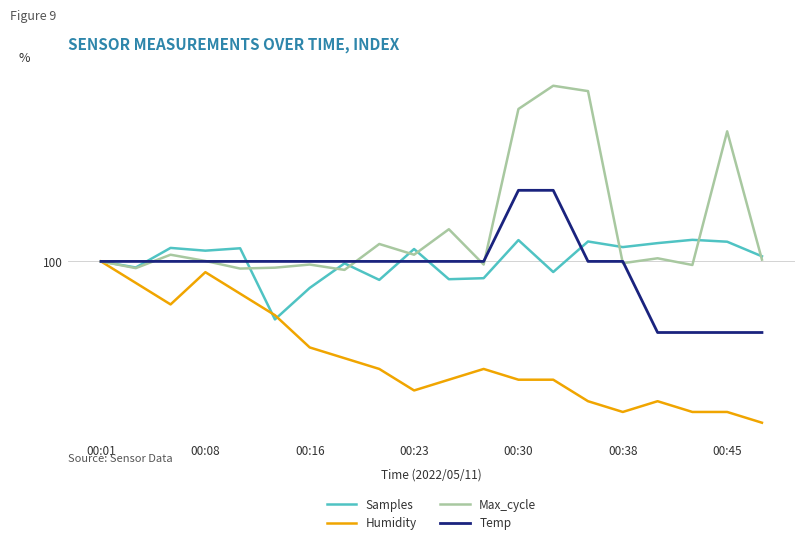

What are all the series names shown in the legend?

Samples, Humidity, Max_cycle, Temp